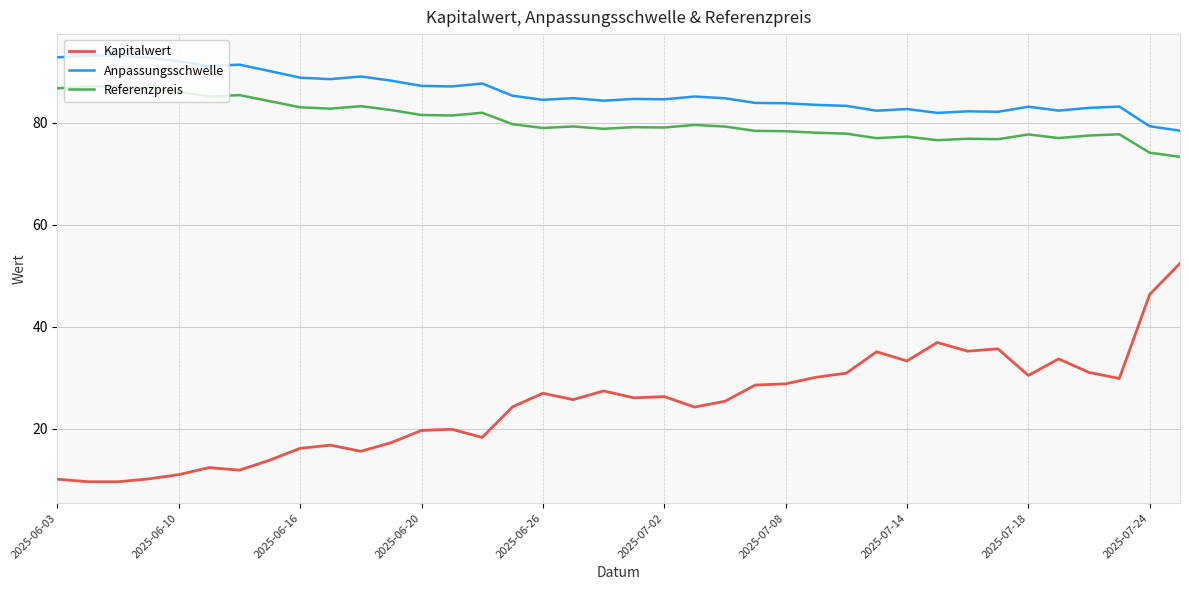

What is the difference between the maximum and minimum values in the Kapitalwert series?

42.9